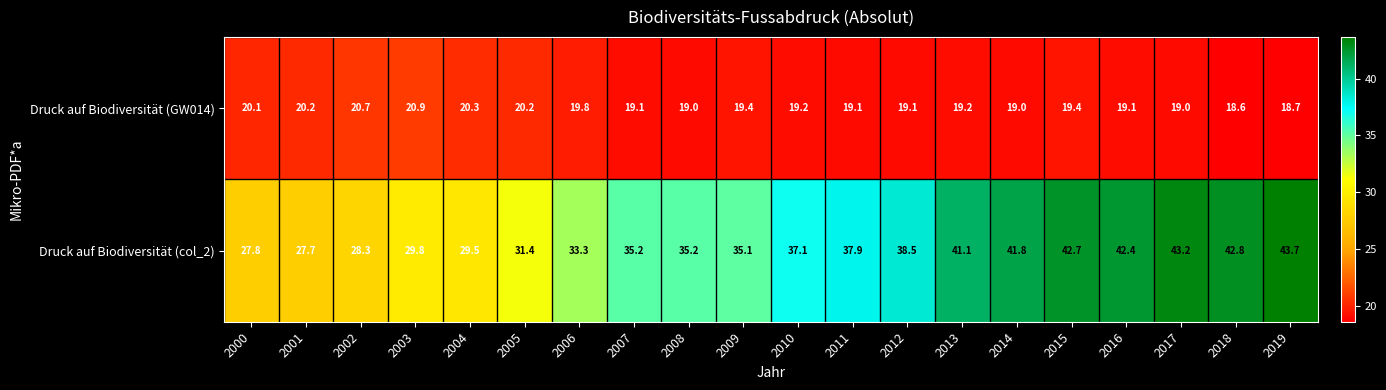

True or false: Druck auf Biodiversität (col_2) has a value of 42.7 at 2015.

True